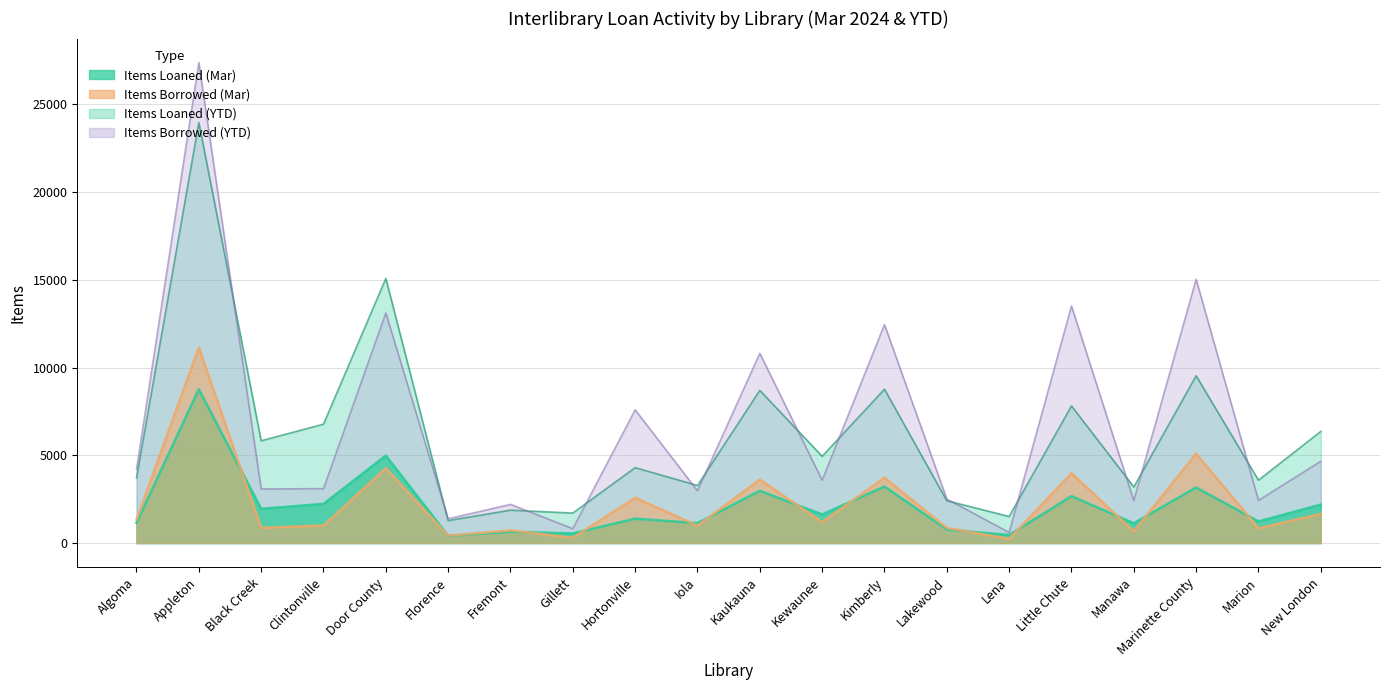

Which series has the largest total across all categories?

Items Borrowed (YTD)